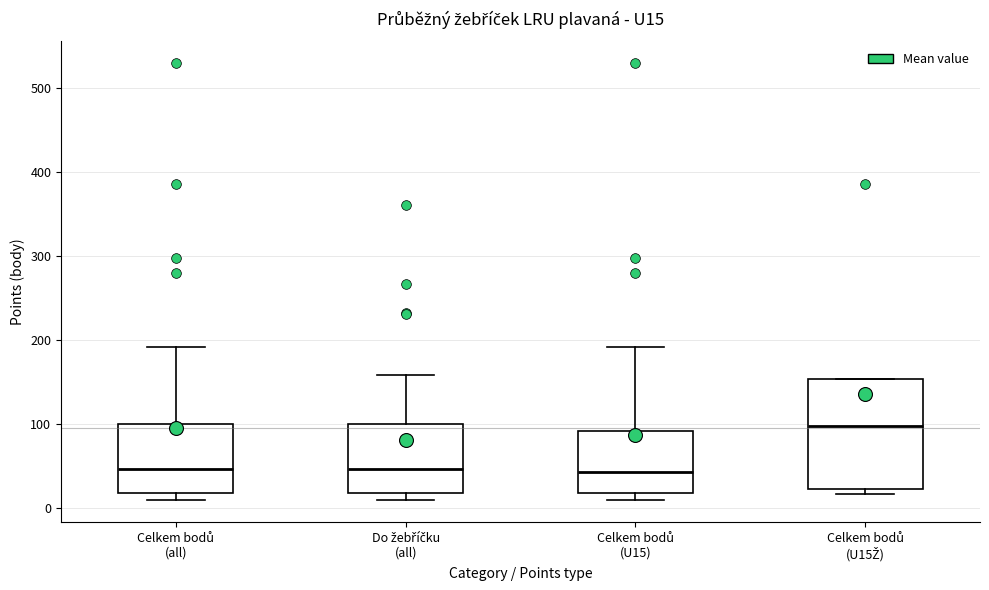

Reading left to right, transcribe this box plot: for each box, give where its median line is, the range the box spans, and where its two whiskers end, as read against the y-axis. The values are not printed on the chart, so give them approximately, as read against the axis.

Celkem bodů (all): median 50, box 20 to 100, whiskers 10 to 190
Do žebříčku (all): median 50, box 20 to 100, whiskers 10 to 160
Celkem bodů (U15): median 40, box 20 to 90, whiskers 10 to 190
Celkem bodů (U15Ž): median 100, box 20 to 150, whiskers 20 (just below the box's lower edge) to 150